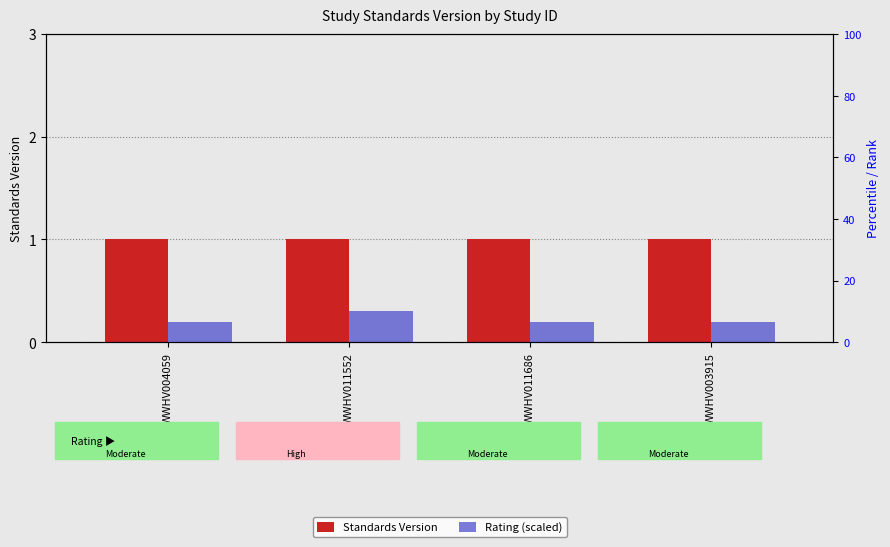

At how many categories does at least one series exceed 0?

4